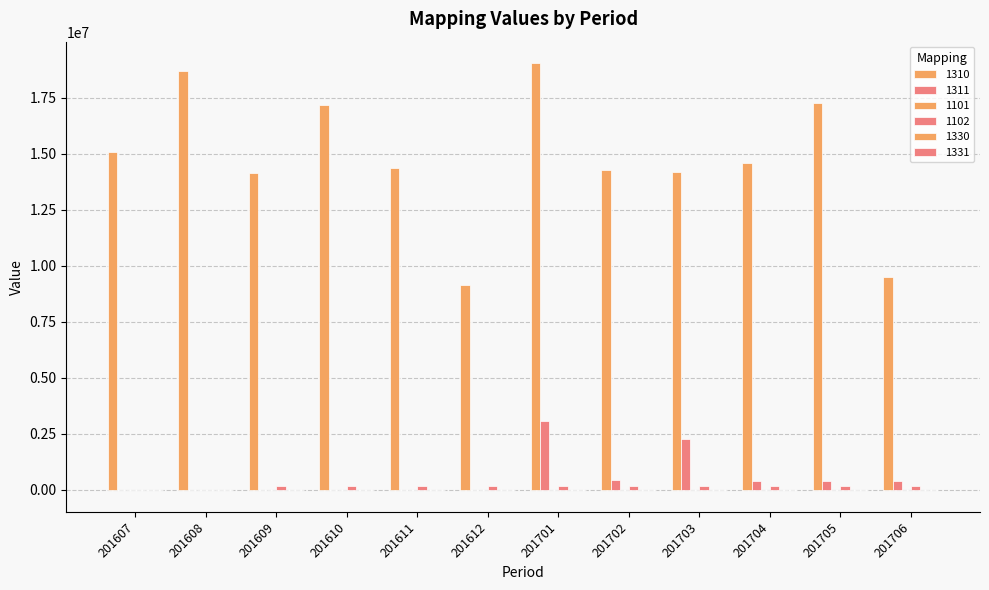

True or false: 1101 has a value of 4490.3 at 201704.

False